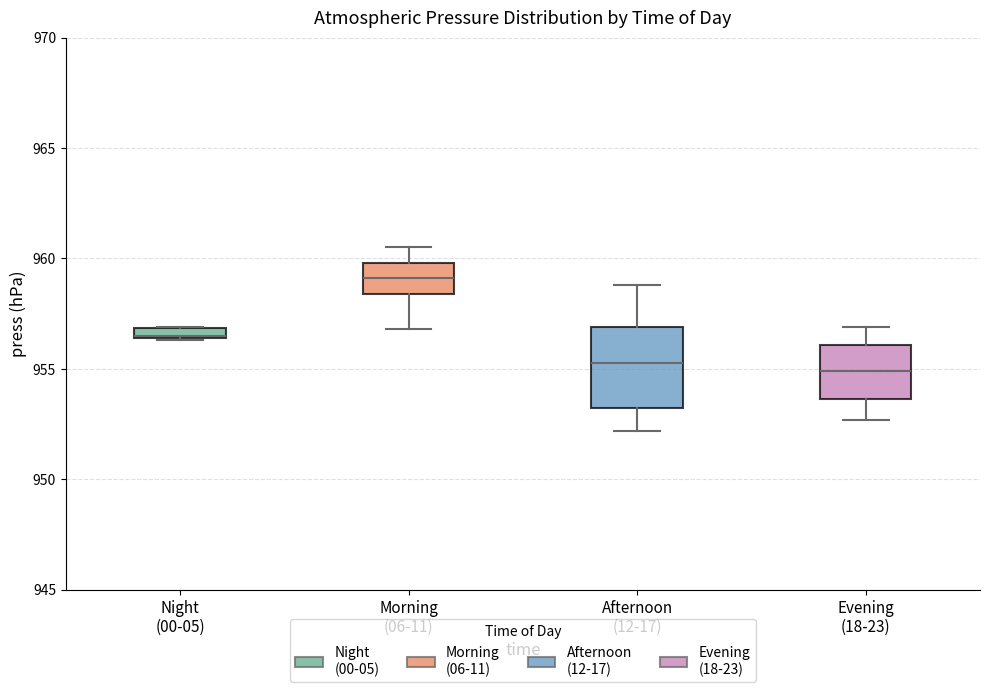

Where is the upper edge of the box for Morning (06-11) on the y-axis? The values are not printed on the chart, so give them approximately, as read against the axis.

960.0